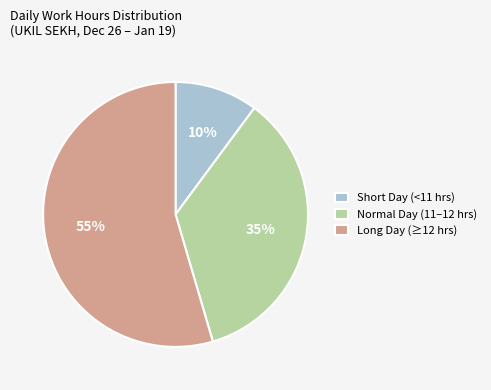

Which has a higher value, Long Day (≥12 hrs) or Short Day (<11 hrs)?

Long Day (≥12 hrs)